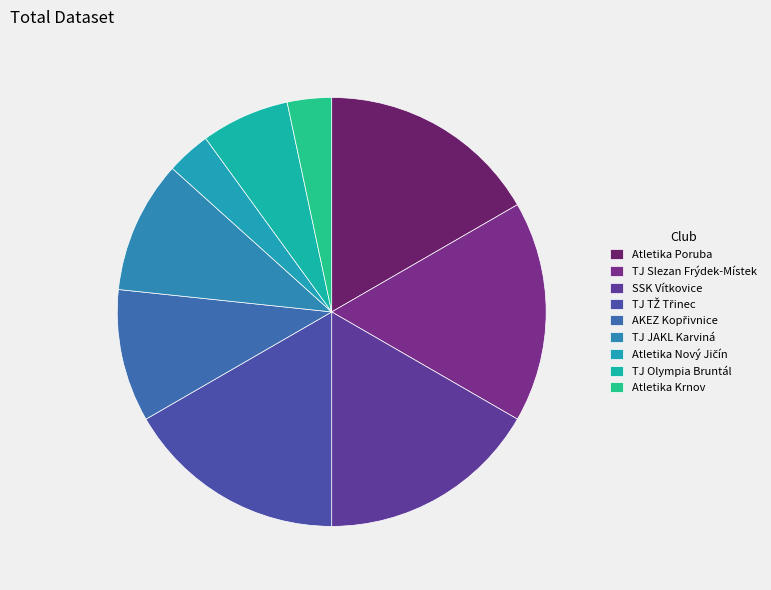

True or false: TJ TŽ Třinec accounts for 17% of the total.

True